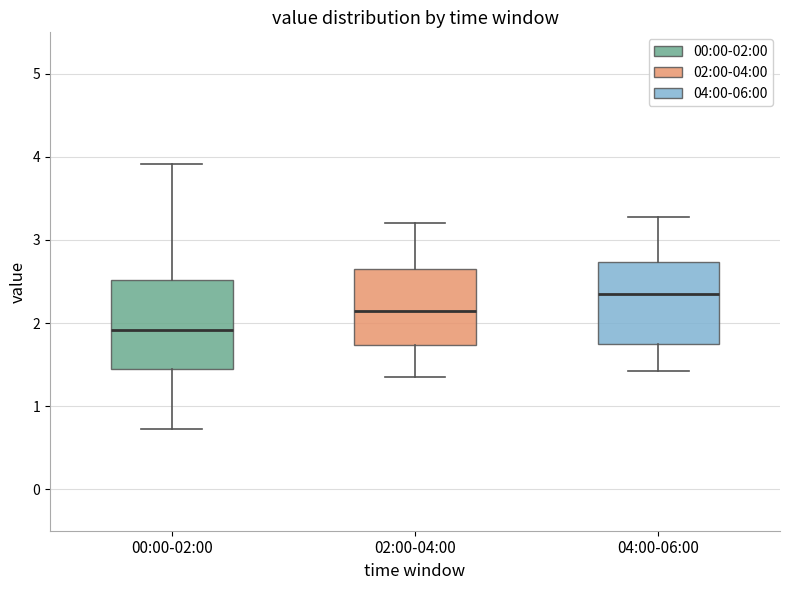

Reading left to right, transcribe this box plot: for each box, give where its median line is, the range the box spans, and where its two whiskers end, as read against the y-axis. The values are not printed on the chart, so give them approximately, as read against the axis.

00:00-02:00: median 1.9, box 1.4 to 2.5, whiskers 0.7 to 3.9
02:00-04:00: median 2.1, box 1.7 to 2.7, whiskers 1.4 to 3.2
04:00-06:00: median 2.4, box 1.8 to 2.7, whiskers 1.4 to 3.3